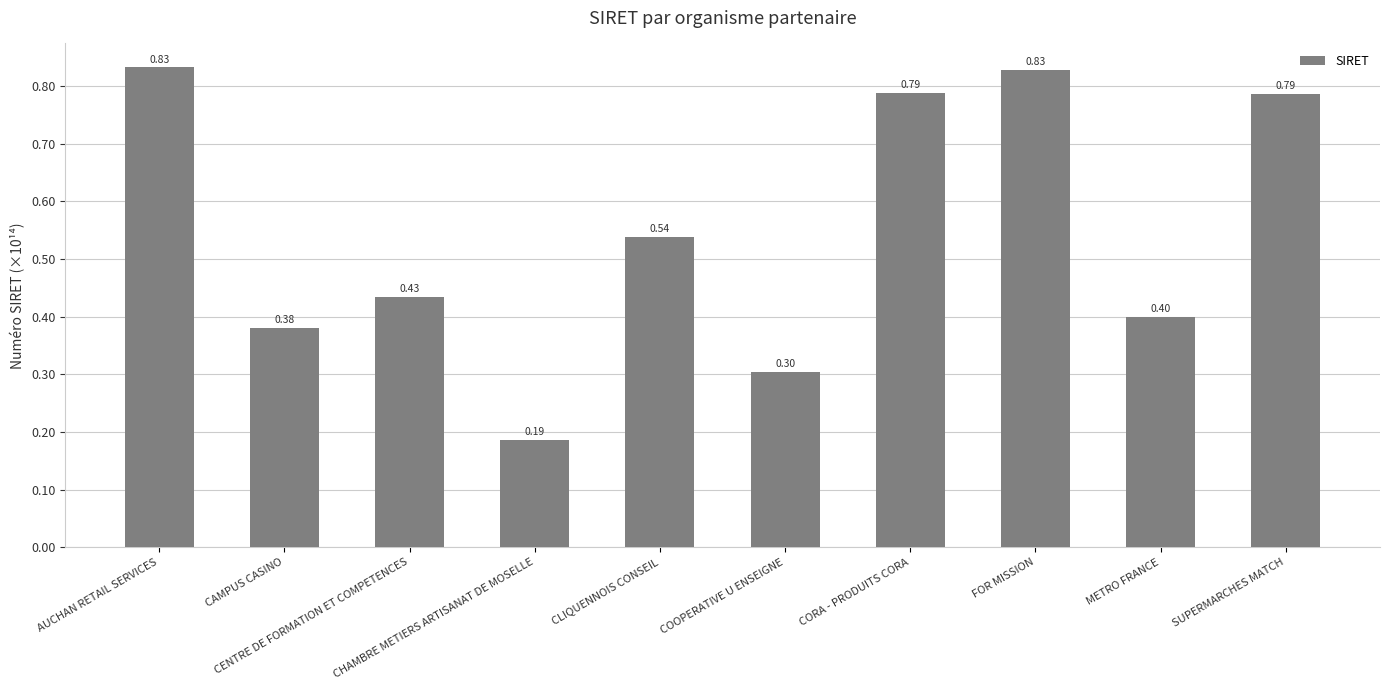

True or false: the data shows 0.4 at METRO FRANCE.

True